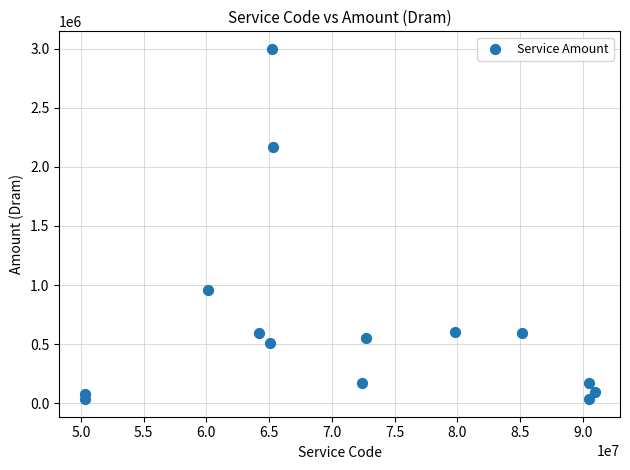

What Y value in the scatter plot is closest to 1516550?

960000